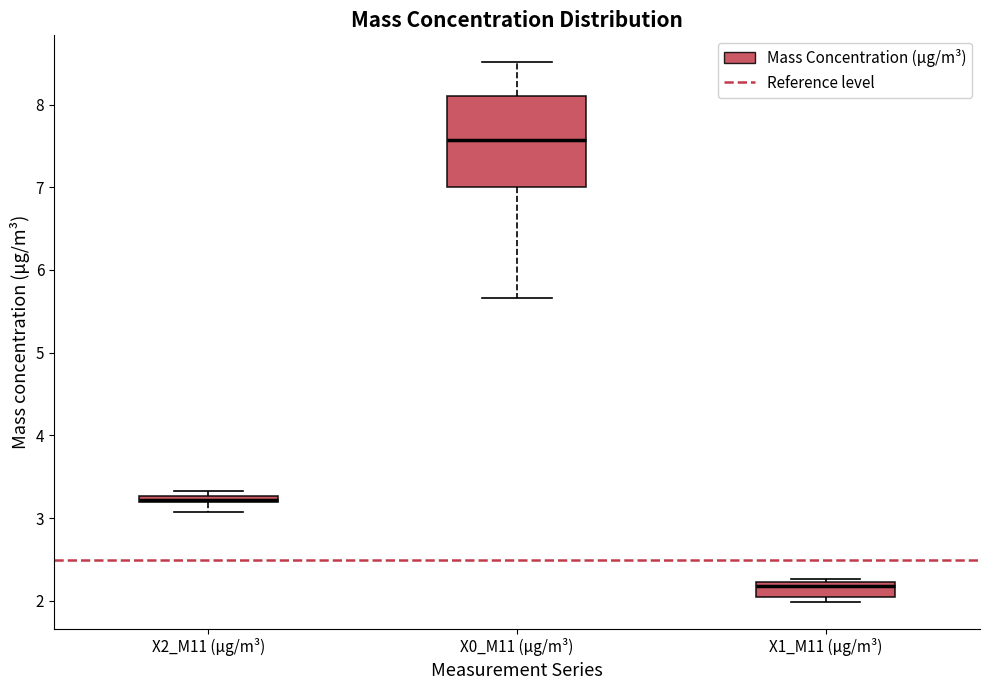

Comparing the boxes themselves (not the whiskers), which one is the tallest?

X0_M11 (μg/m³)